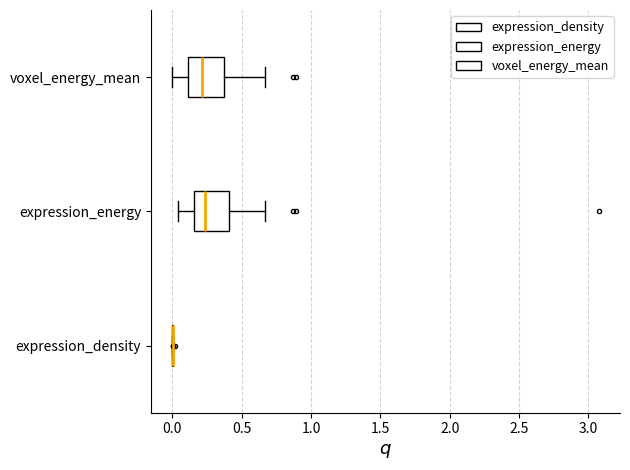

Reading bottom to top, transcribe this box plot: for each box, give where its median line is, the range the box spans, and where its two whiskers end, as read against the x-axis. The values are not printed on the chart, so give them approximately, as read against the axis.

expression_density: box collapsed to a line at 0.00, whiskers 0.00 to 0.00
expression_energy: median 0.25, box 0.15 to 0.40, whiskers 0.05 to 0.65
voxel_energy_mean: median 0.20, box 0.10 to 0.40, whiskers 0.00 to 0.65